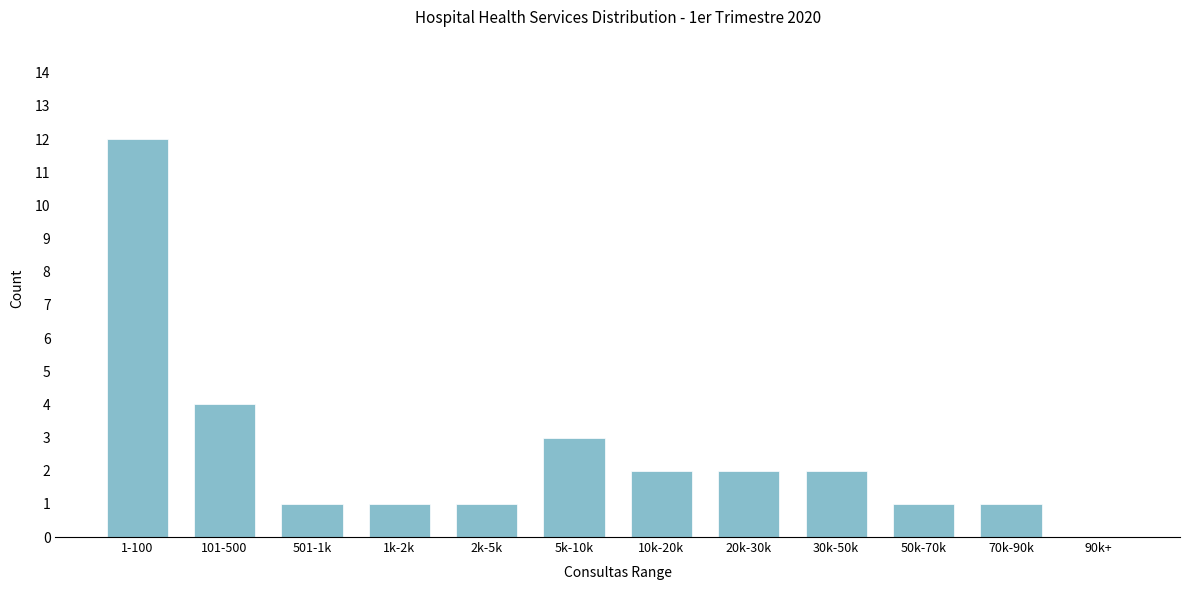

Reading right to left, extract all data points from this chart.

90k+=0	70k-90k=1	50k-70k=1	30k-50k=2	20k-30k=2	10k-20k=2	5k-10k=3	2k-5k=1	1k-2k=1	501-1k=1	101-500=4	1-100=12